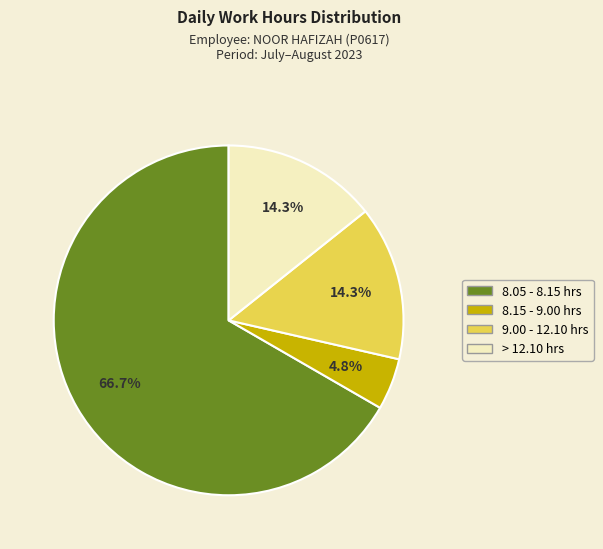

Is there any slice that represents more than half of the pie?

Yes